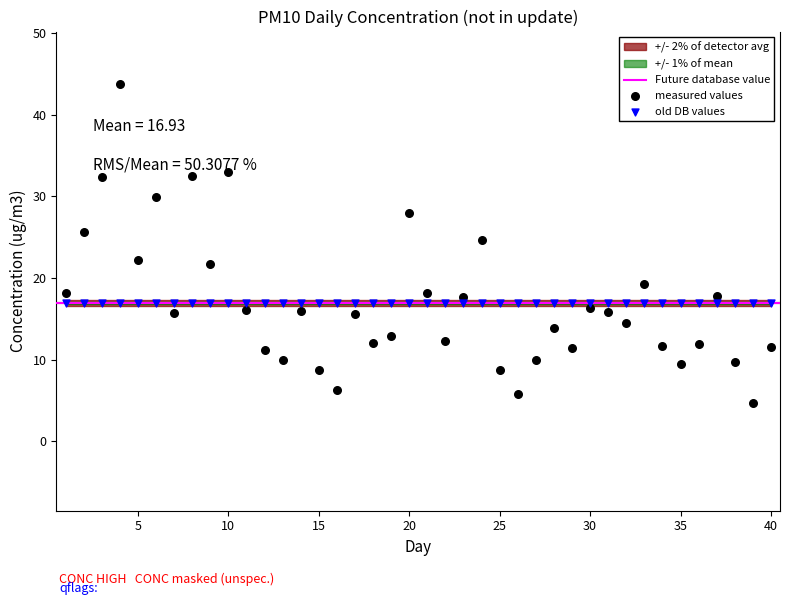

Which has a higher value, 12 or 5?

5